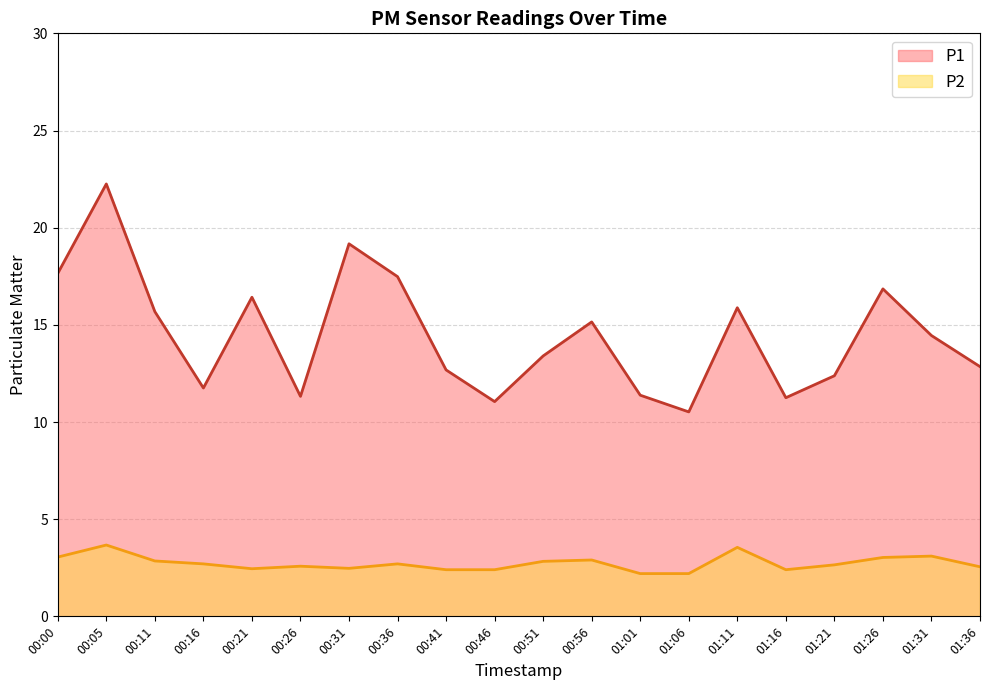

What is the label of the 5th point from the left?

00:21